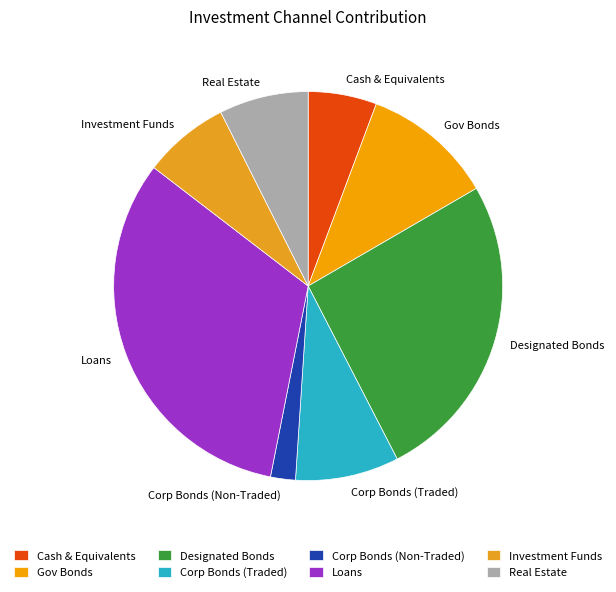

Between Investment Funds and Cash & Equivalents, which is larger?

Investment Funds